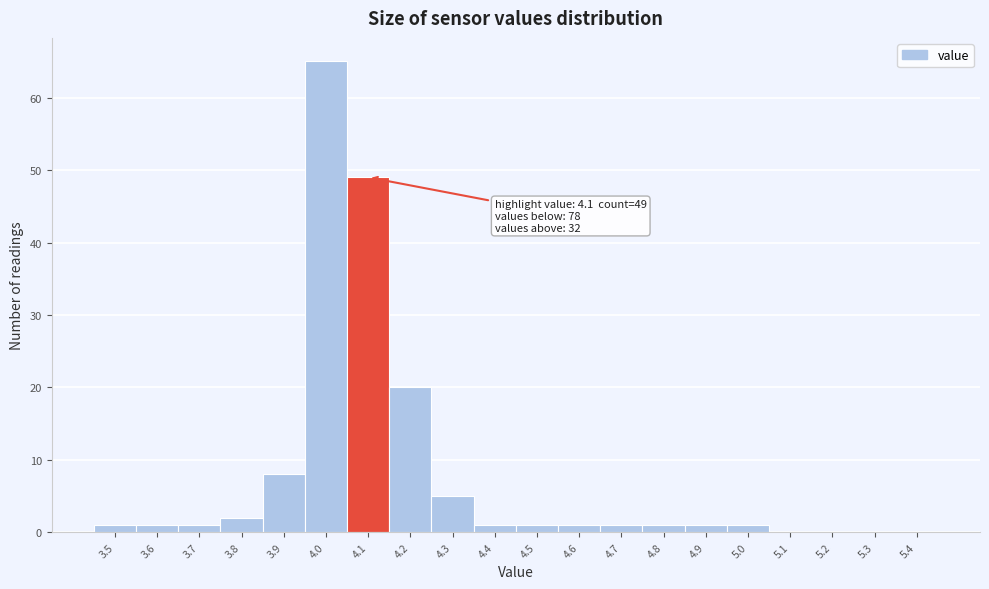

Over which range of the x-axis is the bar tallest?

3.95 to 4.05